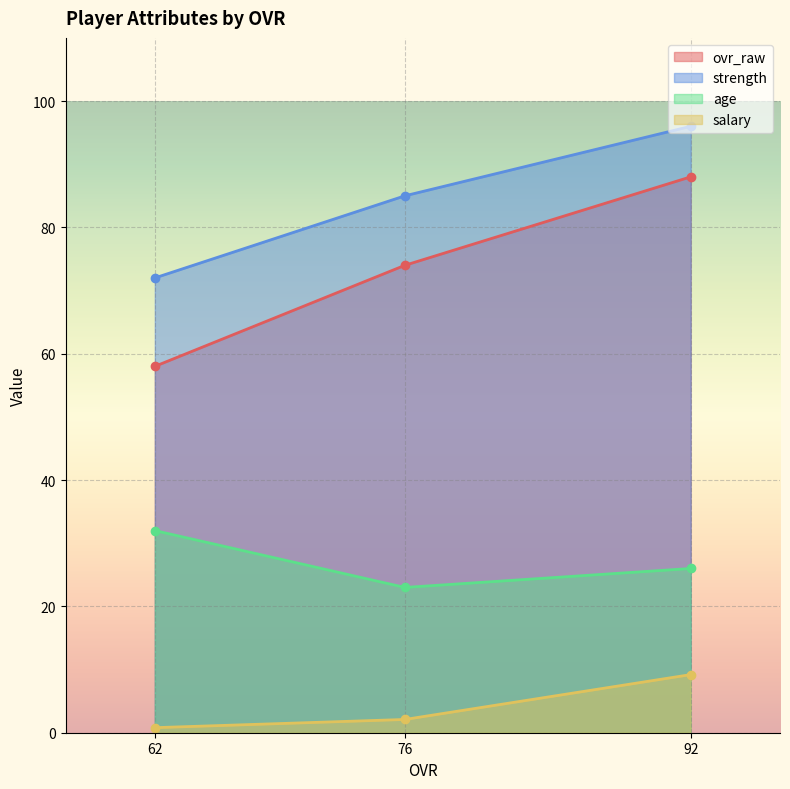

What is the difference between the ovr_raw values at 62 and 76?

16.0